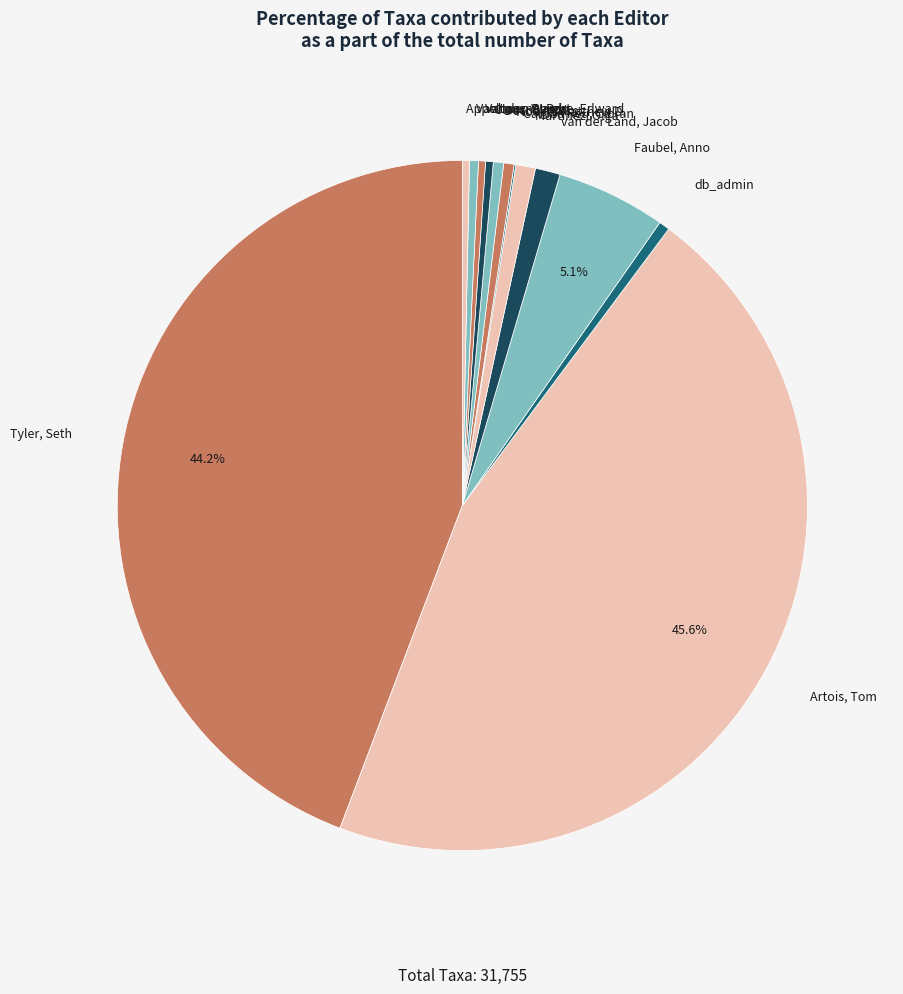

Does any single category account for the majority?

No